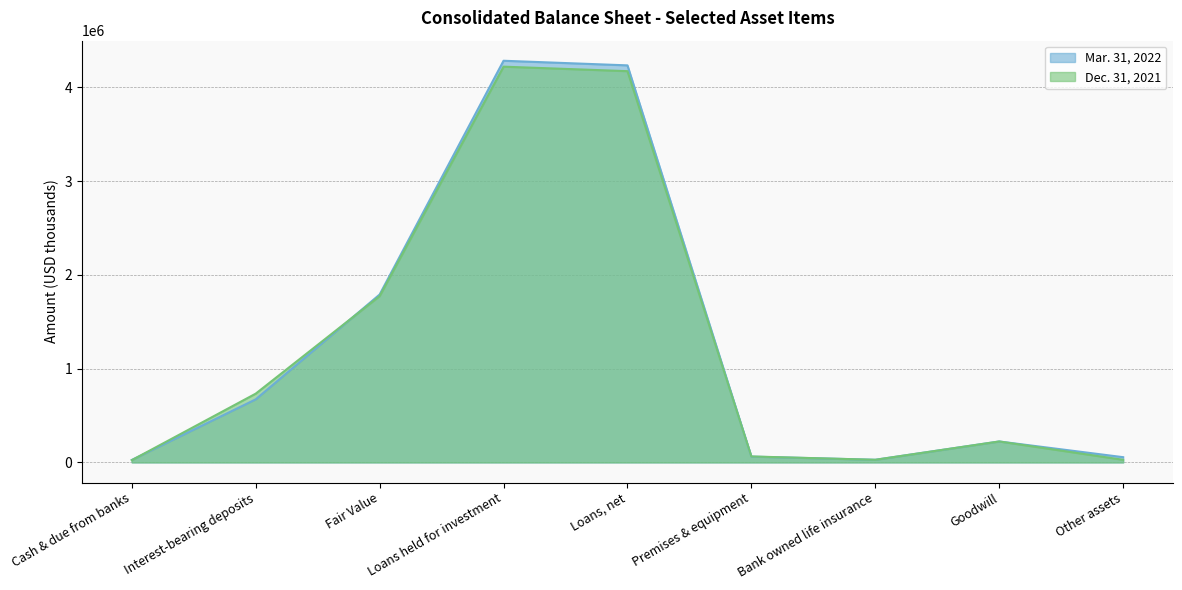

At which label does Mar. 31, 2022 reach its minimum?

Cash & due from banks